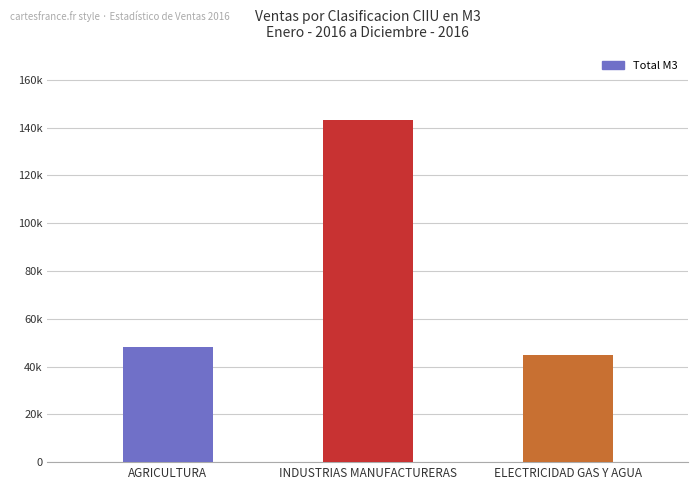

List the labels in order of value, largest first.

INDUSTRIAS MANUFACTURERAS, AGRICULTURA, ELECTRICIDAD GAS Y AGUA